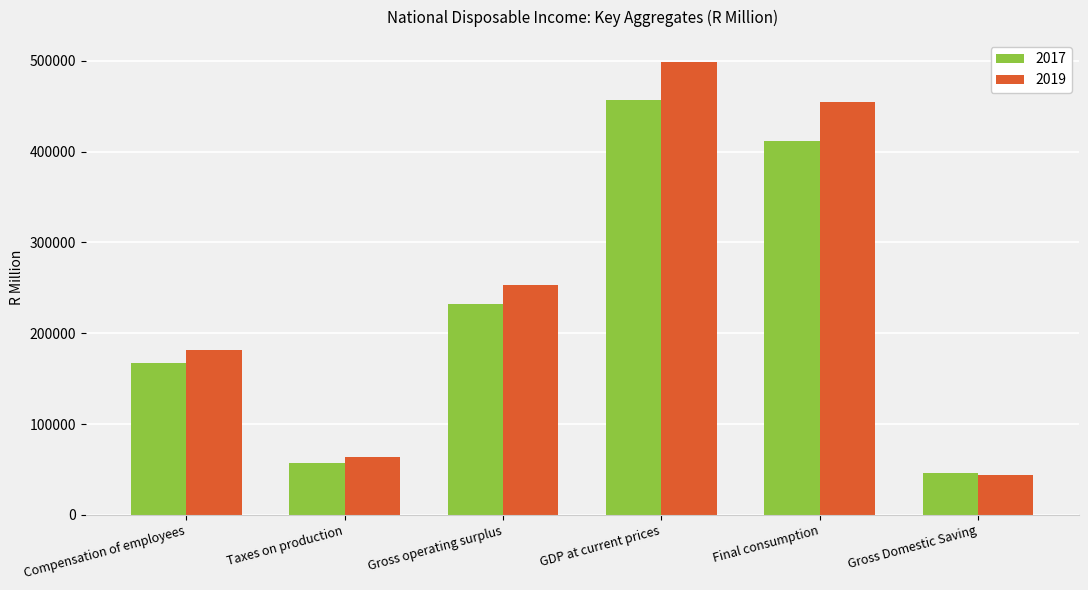

List the series in order of their peak value, highest first.

2019, 2017